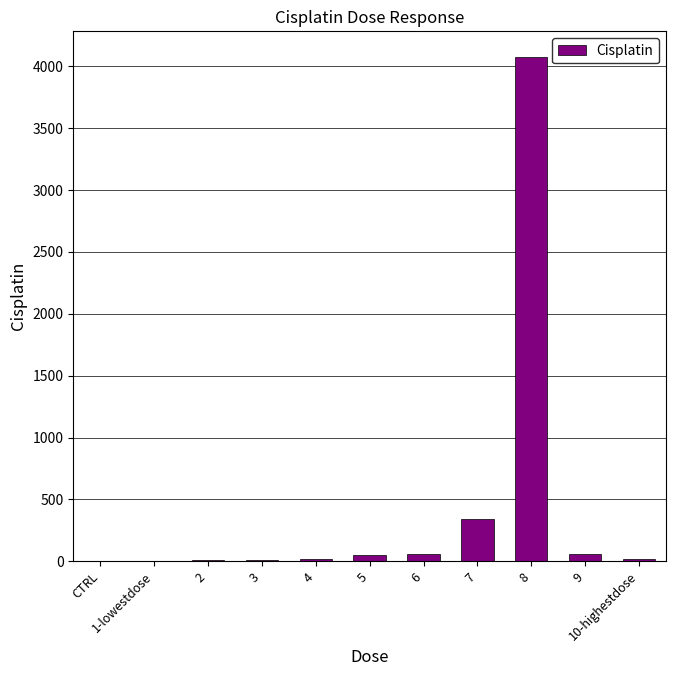

Count the number of data series in this chart.

1